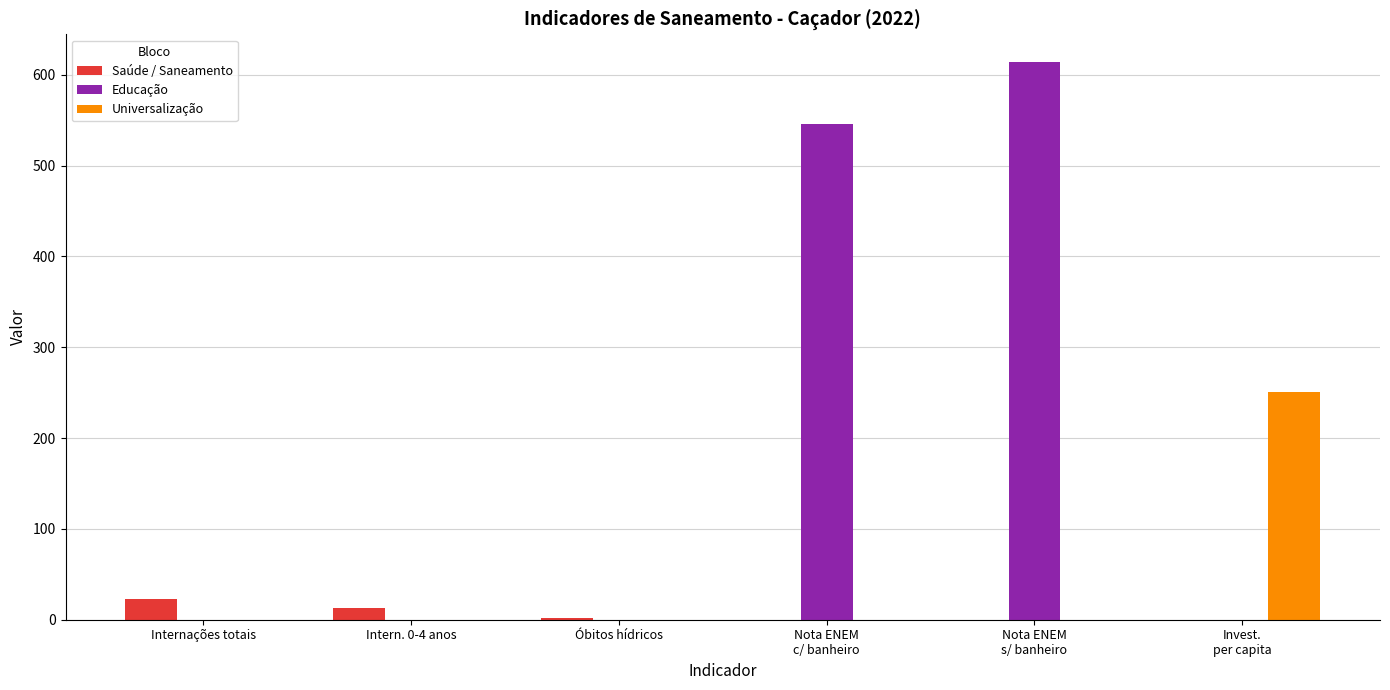

At which category does the chart reach its peak across all series?

Nota ENEM
s/ banheiro